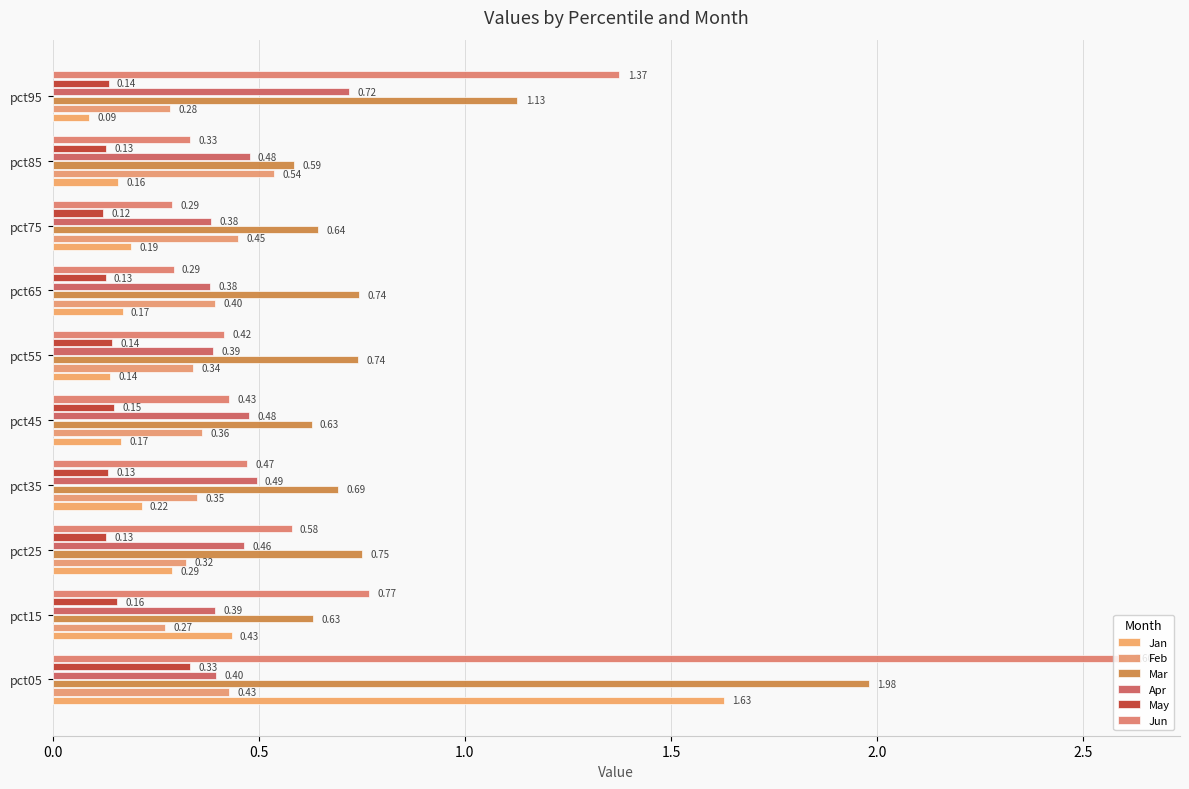

Reading left to right, what are all the values shown in this chart?

Jan: 1.6	0.4	0.3	0.2	0.2	0.1	0.2	0.2	0.2	0.1
Feb: 0.4	0.3	0.3	0.4	0.4	0.3	0.4	0.5	0.5	0.3
Mar: 2.0	0.6	0.8	0.7	0.6	0.7	0.7	0.6	0.6	1.1
Apr: 0.4	0.4	0.5	0.5	0.5	0.4	0.4	0.4	0.5	0.7
May: 0.3	0.2	0.1	0.1	0.1	0.1	0.1	0.1	0.1	0.1
Jun: 2.6	0.8	0.6	0.5	0.4	0.4	0.3	0.3	0.3	1.4